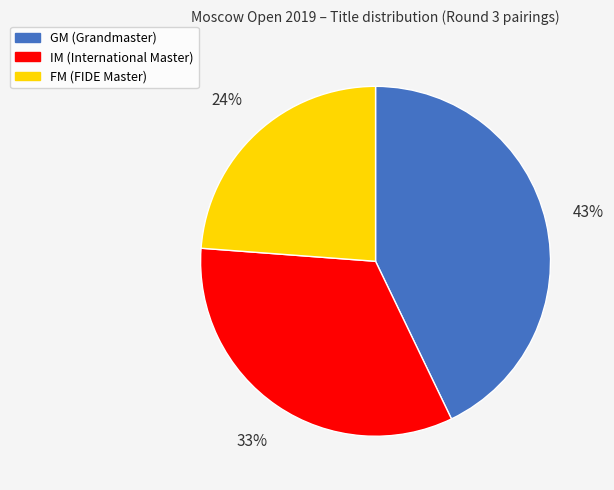

Is IM the majority of the pie?

No